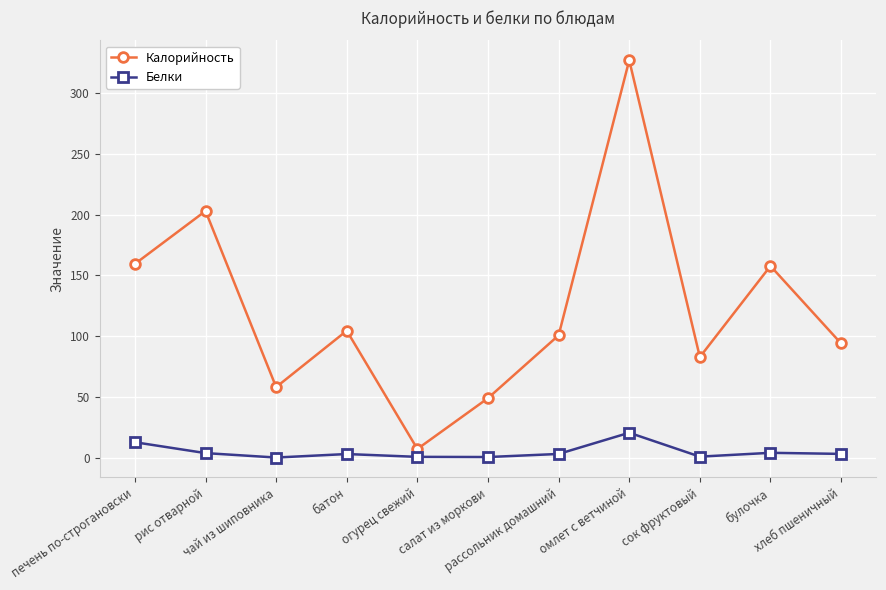

What is the label of the 10th point from the left?

булочка